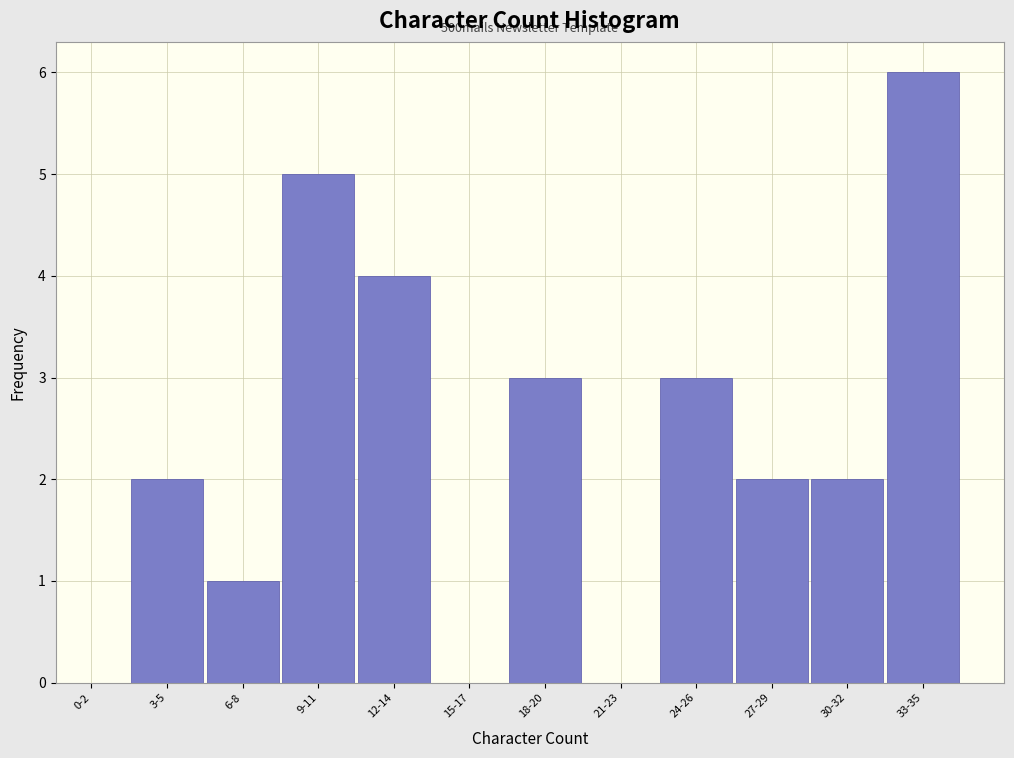

Reading left to right, extract all data points from this chart.

0-2=0	3-5=2	6-8=1	9-11=5	12-14=4	15-17=0	18-20=3	21-23=0	24-26=3	27-29=2	30-32=2	33-35=6